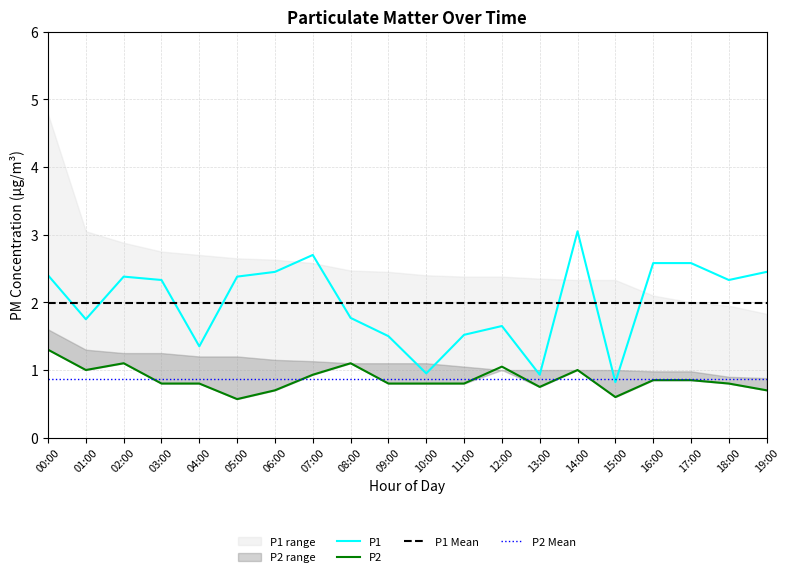

At which label does P1 reach its peak?

14:00